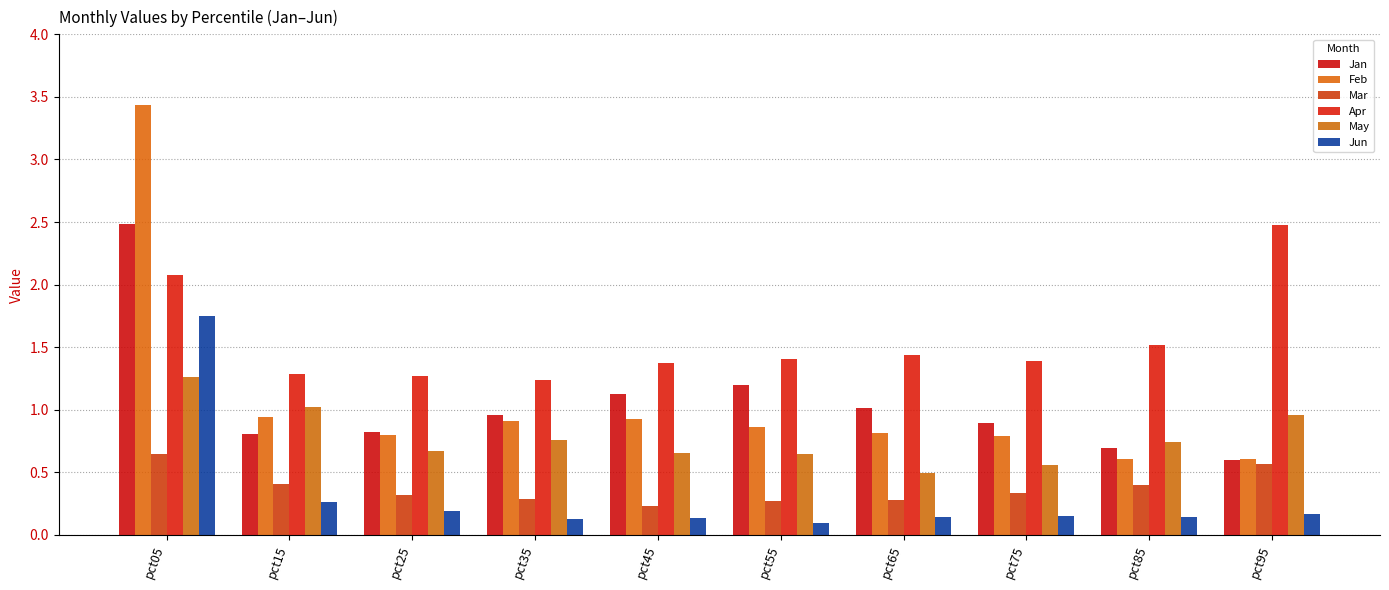

At which label does Feb reach its minimum?

pct85